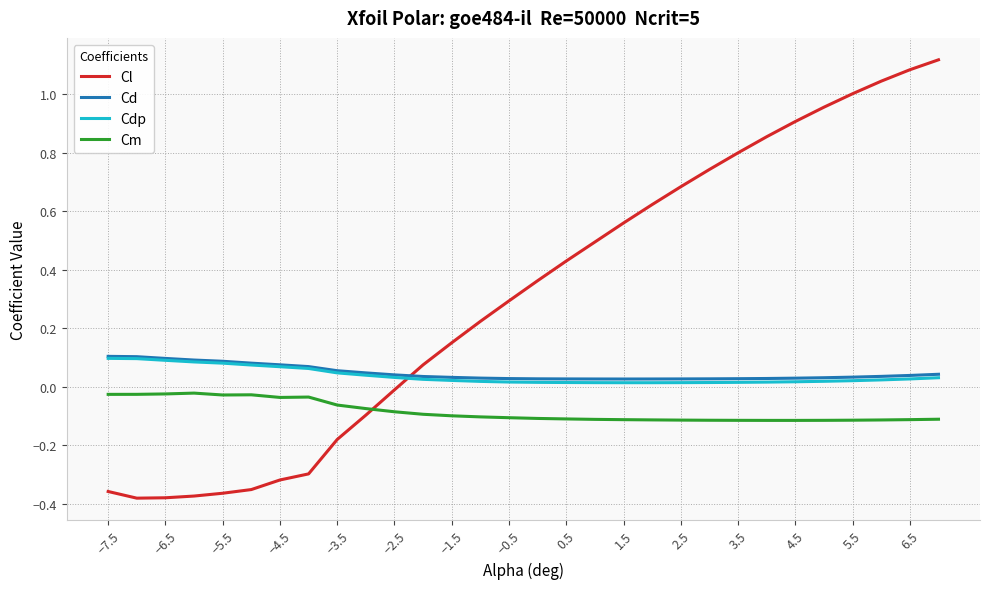

How many times do Cdp and Cl cross each other?

1